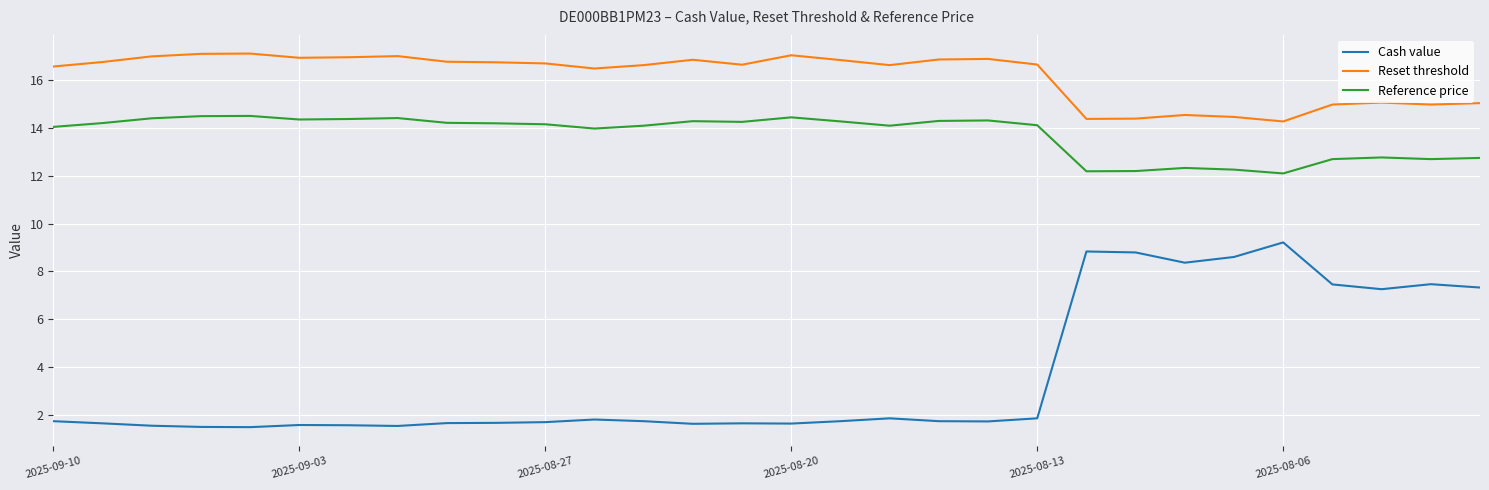

What is the maximum value shown in the chart?

17.1